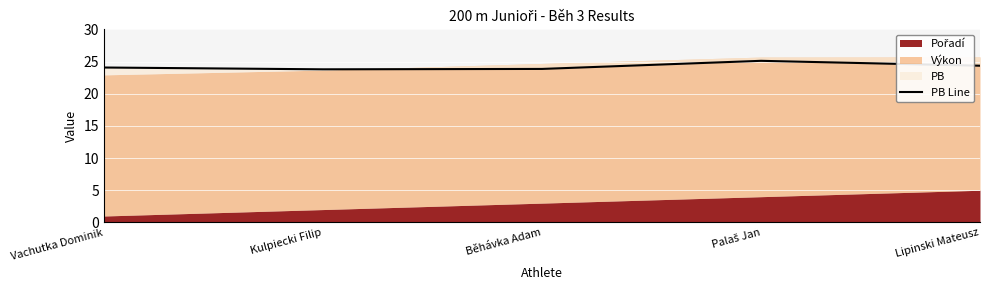

What is the maximum value shown in the chart?

25.1